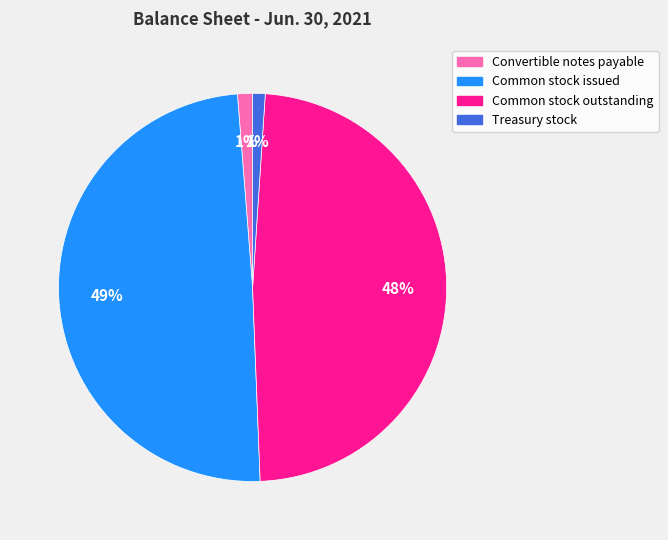

How many segments does this pie chart have?

4